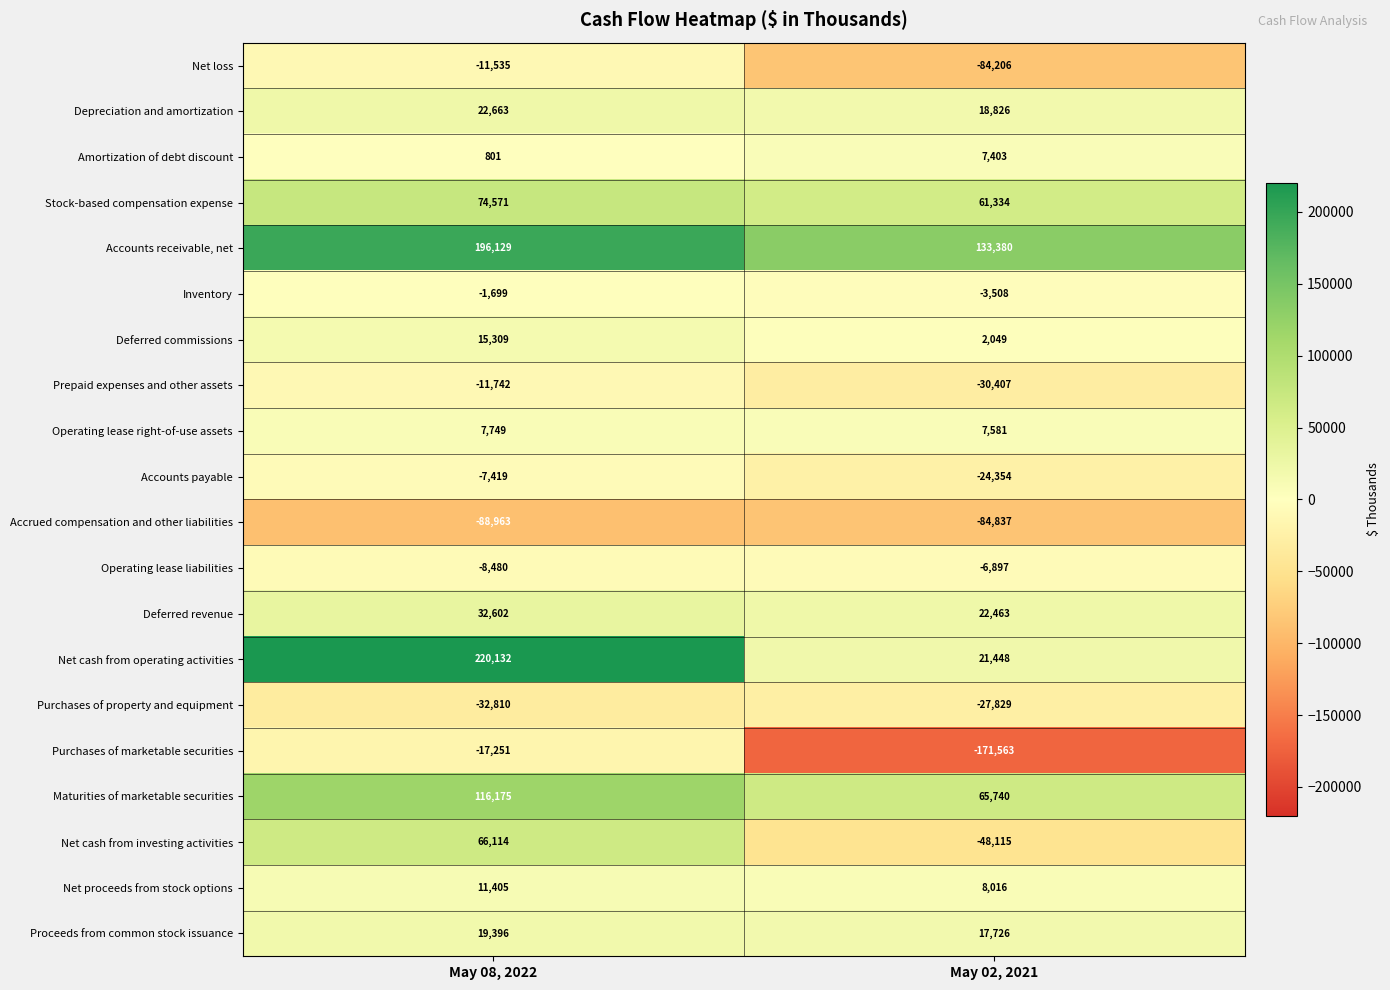

What is the total value across all series at May 08, 2022?

603147